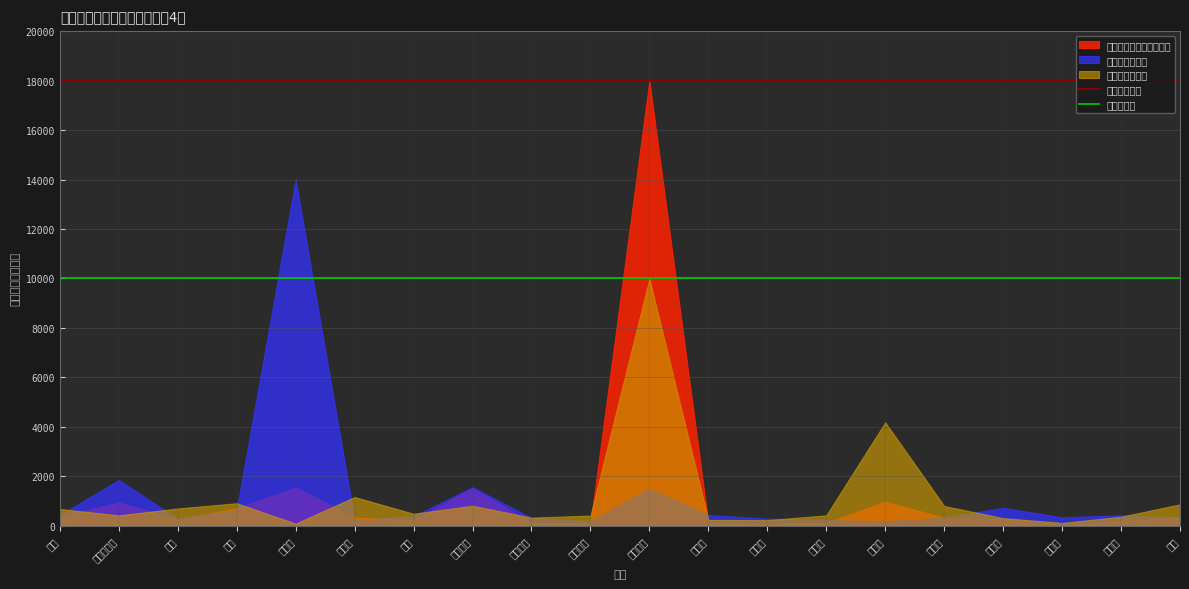

List the series in order of their peak value, lowest first.

上限单价（元）, 年度预计采购量, 年度预计采购金额（元）